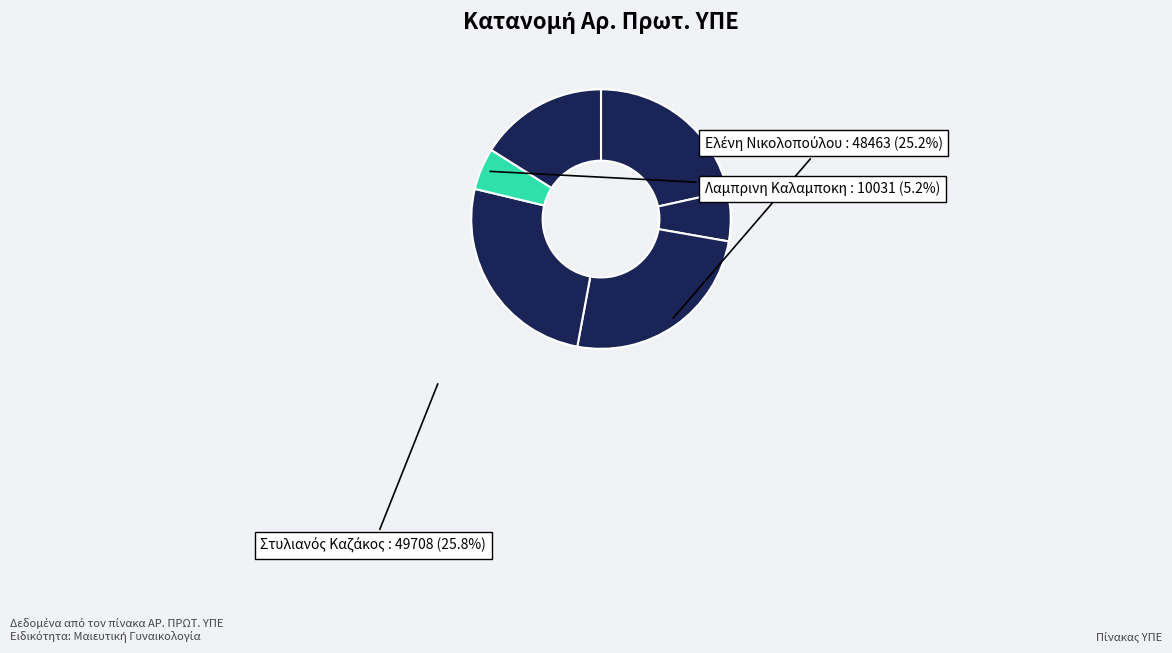

Count the number of slices in the pie.

6